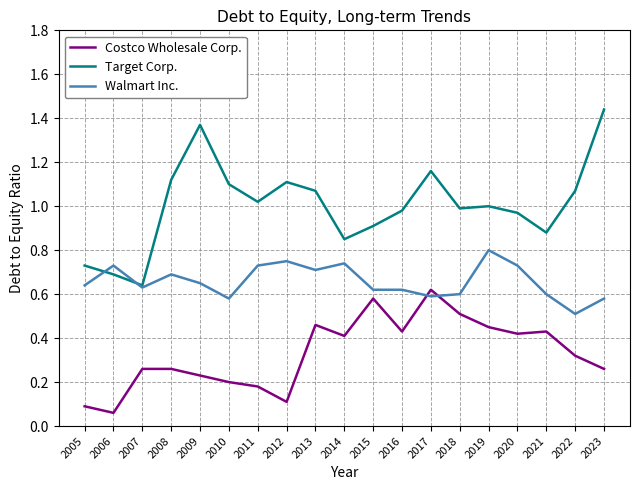

Is the value of Costco Wholesale Corp. at 2015 greater than the value of Target Corp. at 2014?

No